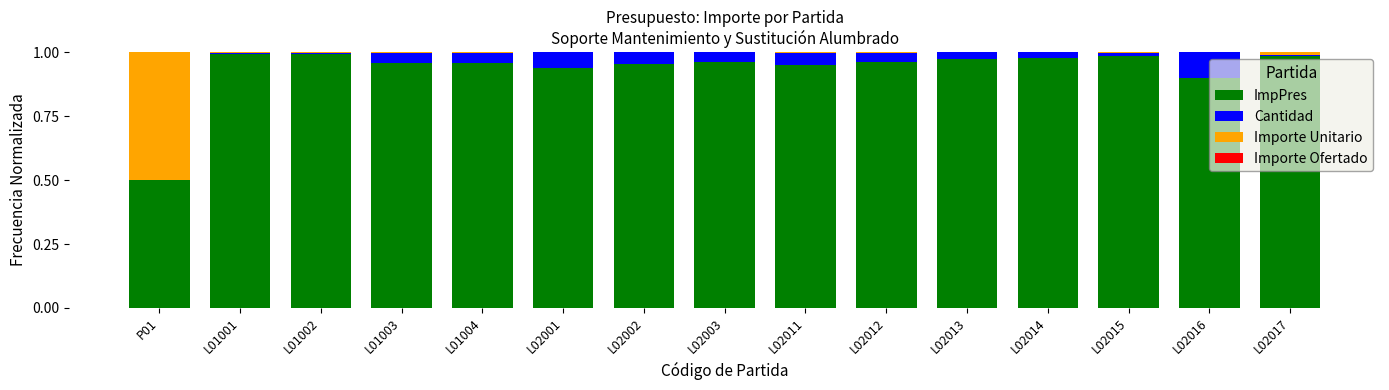

The value of ImpPres at P01 is 0.5. True or false?

True